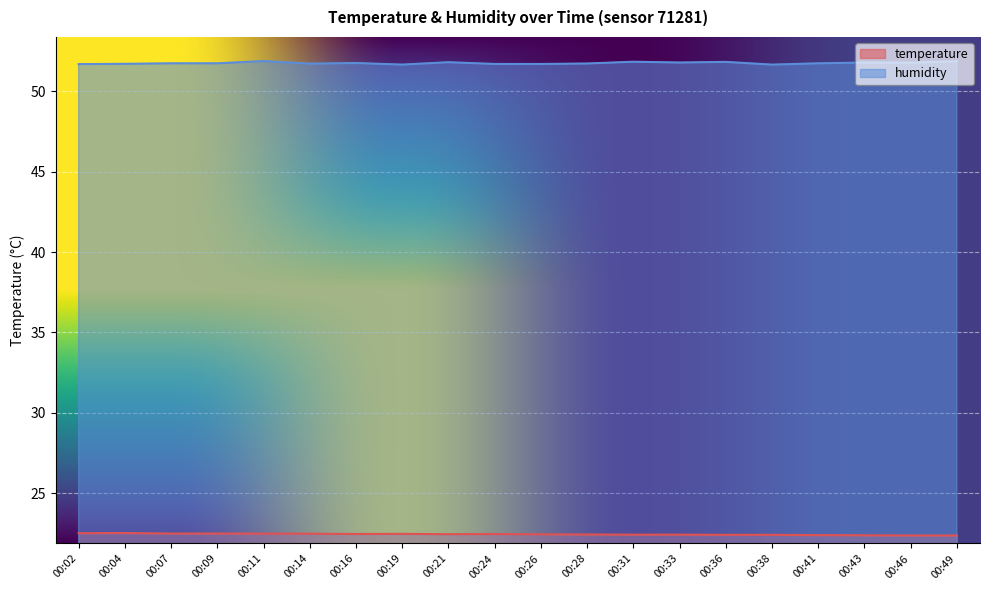

True or false: humidity has a value of 24.9 at 00:04.

False